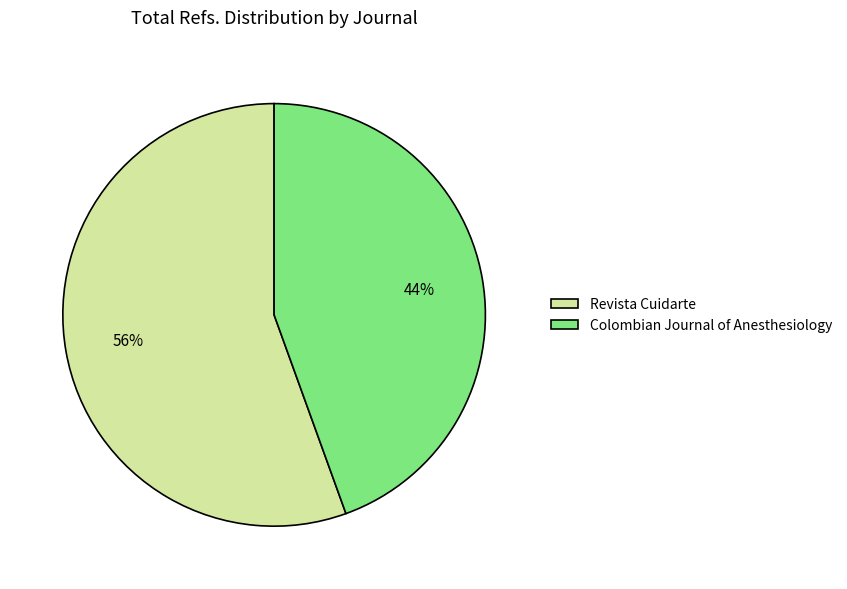

To the nearest percent, what percentage of the pie is Colombian Journal of Anesthesiology?

44%